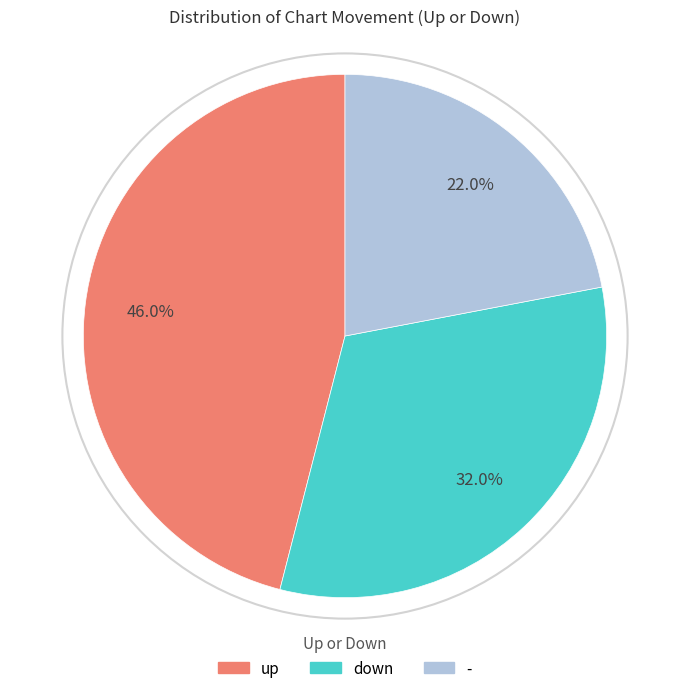

What percentage is NOT represented by up?

54.0%